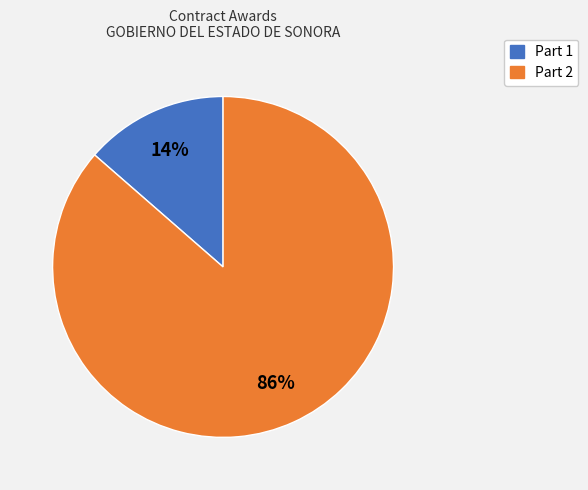

How many segments does this pie chart have?

2